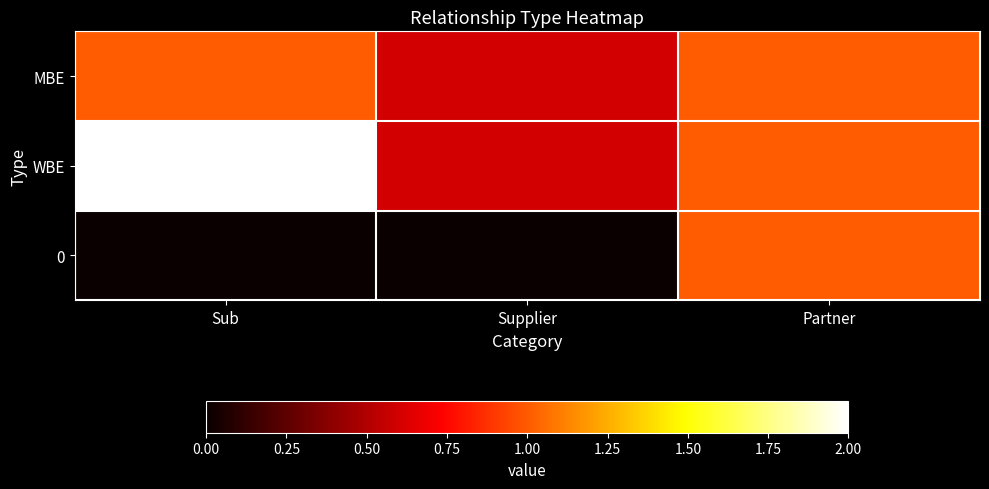

At which category is the sum across all series the highest?

Sub